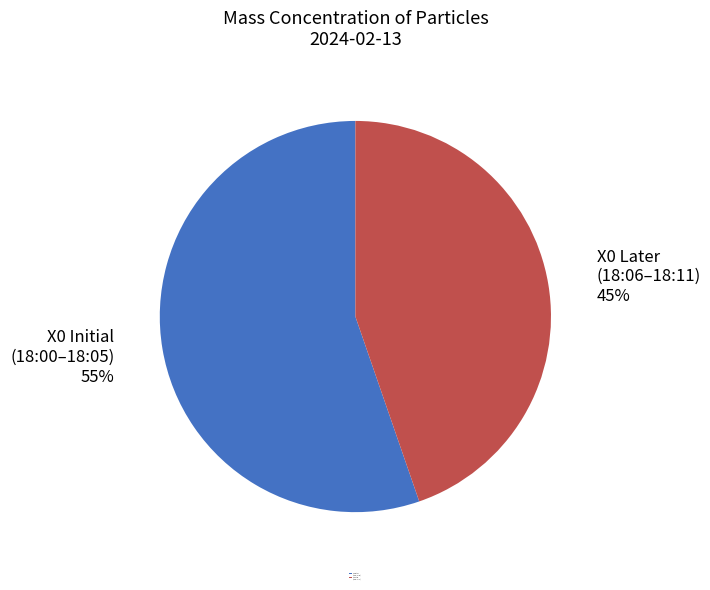

Approximately how many times larger is the value at X0 Later (18:06–18:11) compared to X0 Initial (18:00–18:05)?

0.8